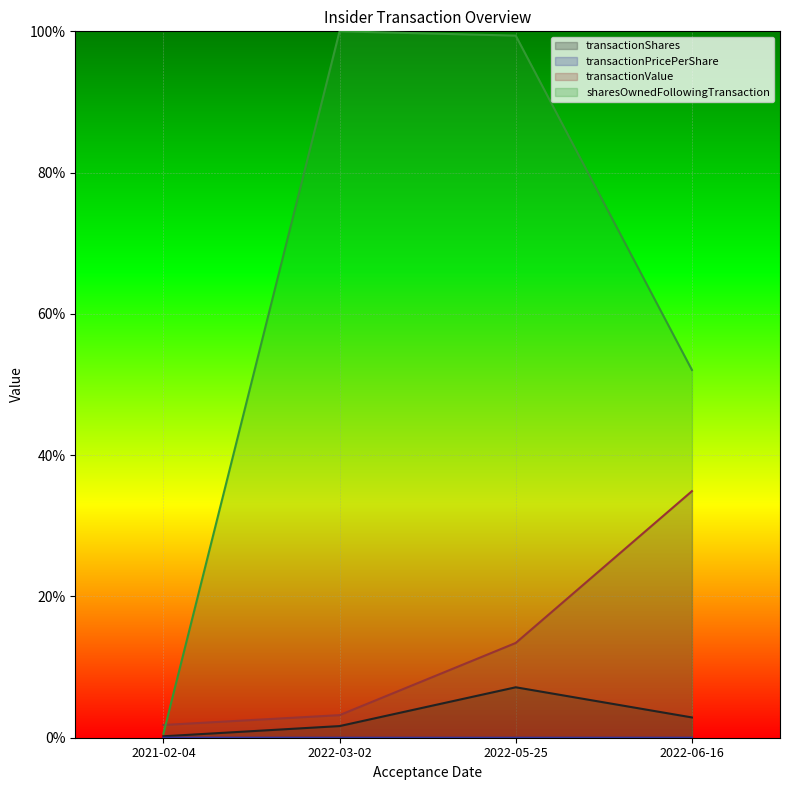

At 2022-03-02, list the series in order from largest to smallest.

sharesOwnedFollowingTransaction, transactionValue, transactionShares, transactionPricePerShare